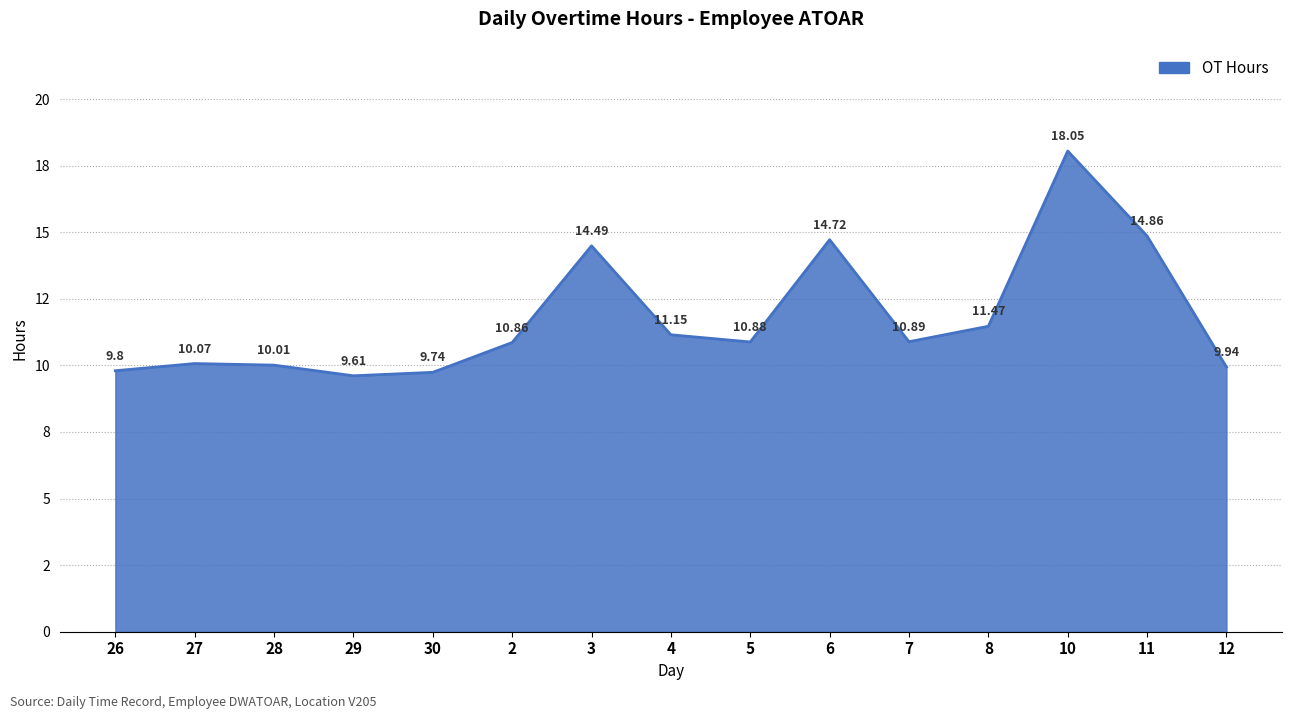

Does the chart display data point markers on the line(s)?

No